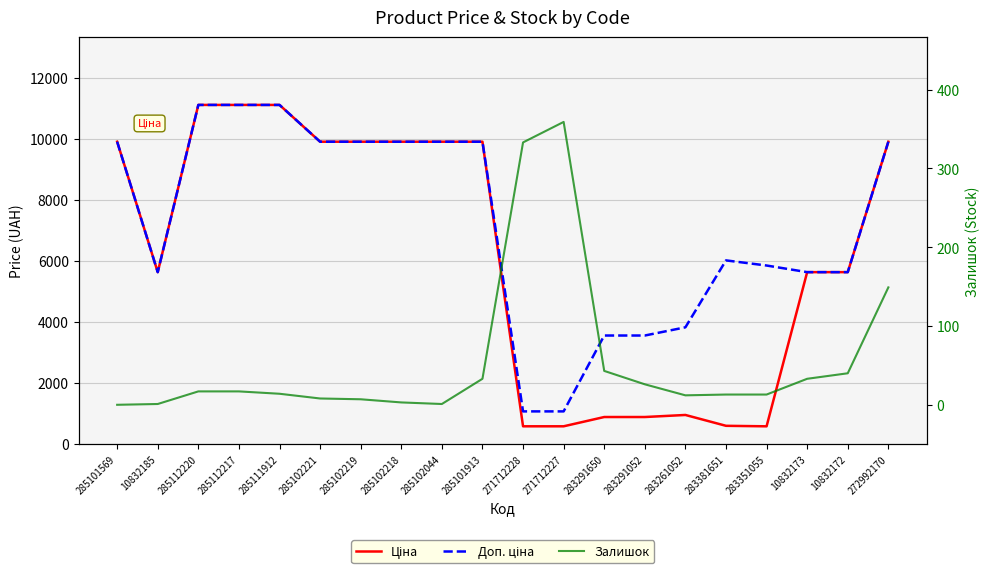

What is the label of the 19th point from the right?

10832185